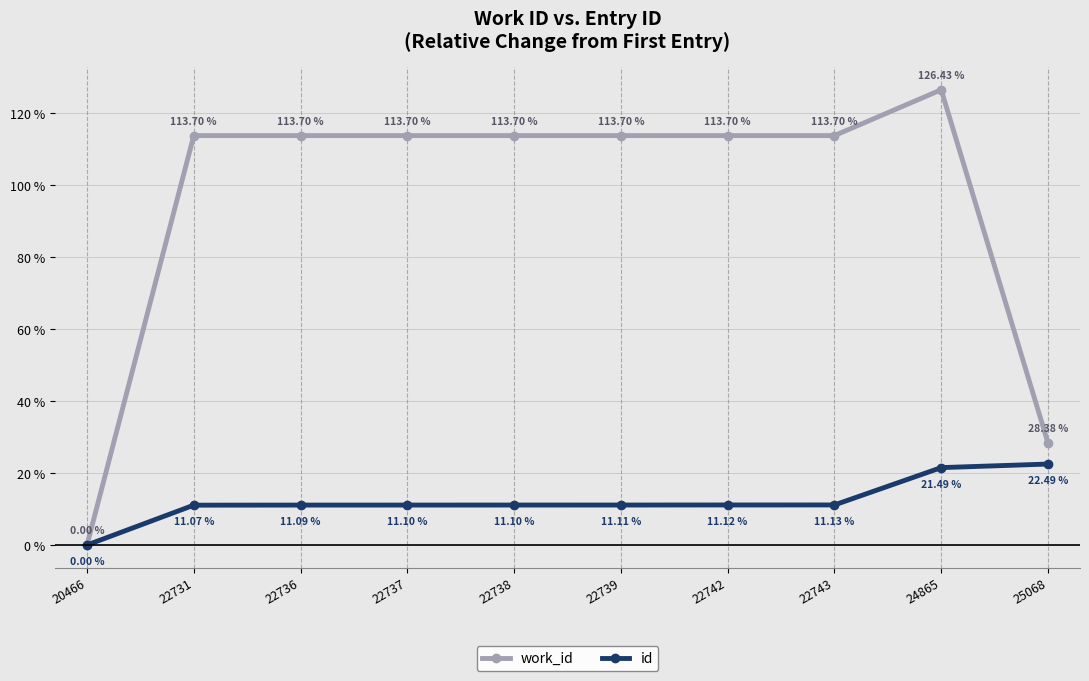

At which category does the chart reach its minimum across all series?

20466